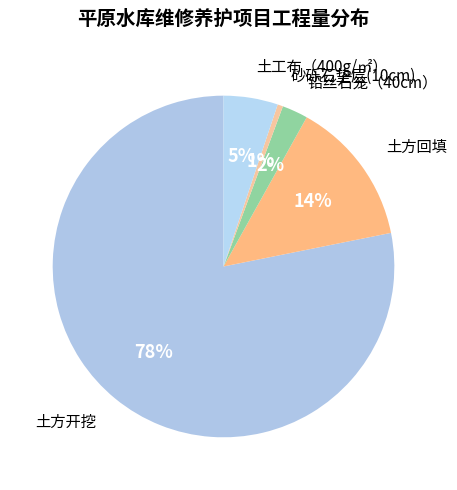

Count the number of slices in the pie.

5